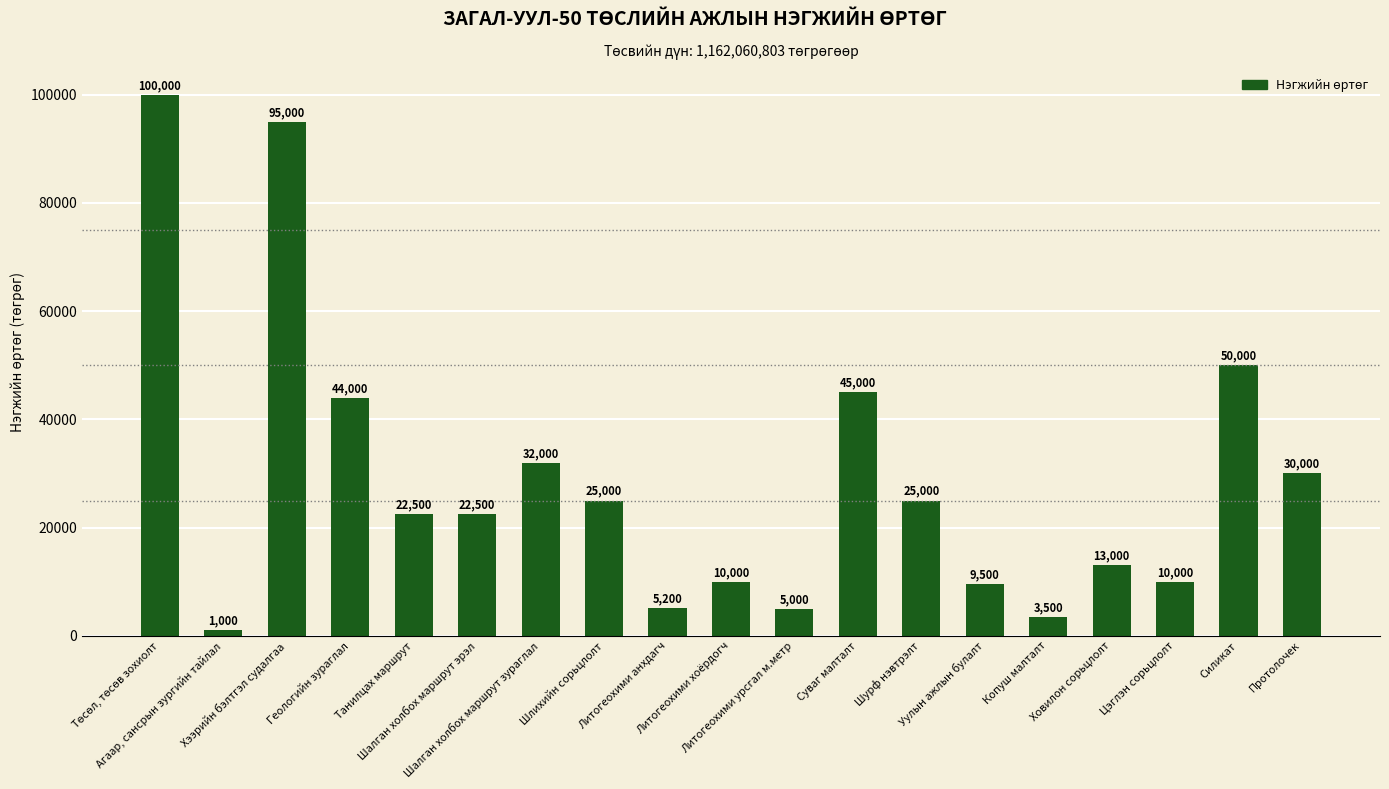

Approximately how many times larger is the value at Геологийн зураглал compared to Хээрийн бэлтгэл судалгаа?

0.5